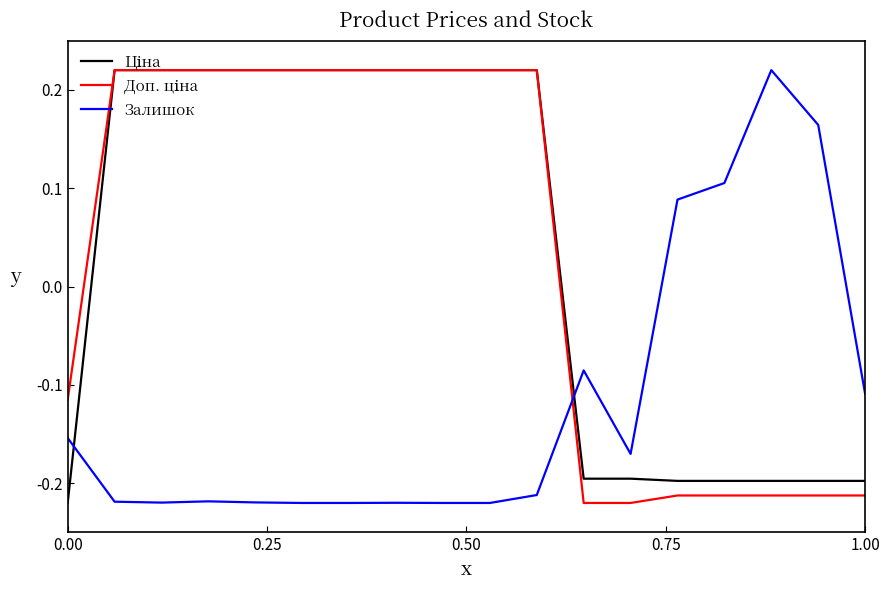

True or false: Доп. ціна and Ціна intersect in this chart.

False